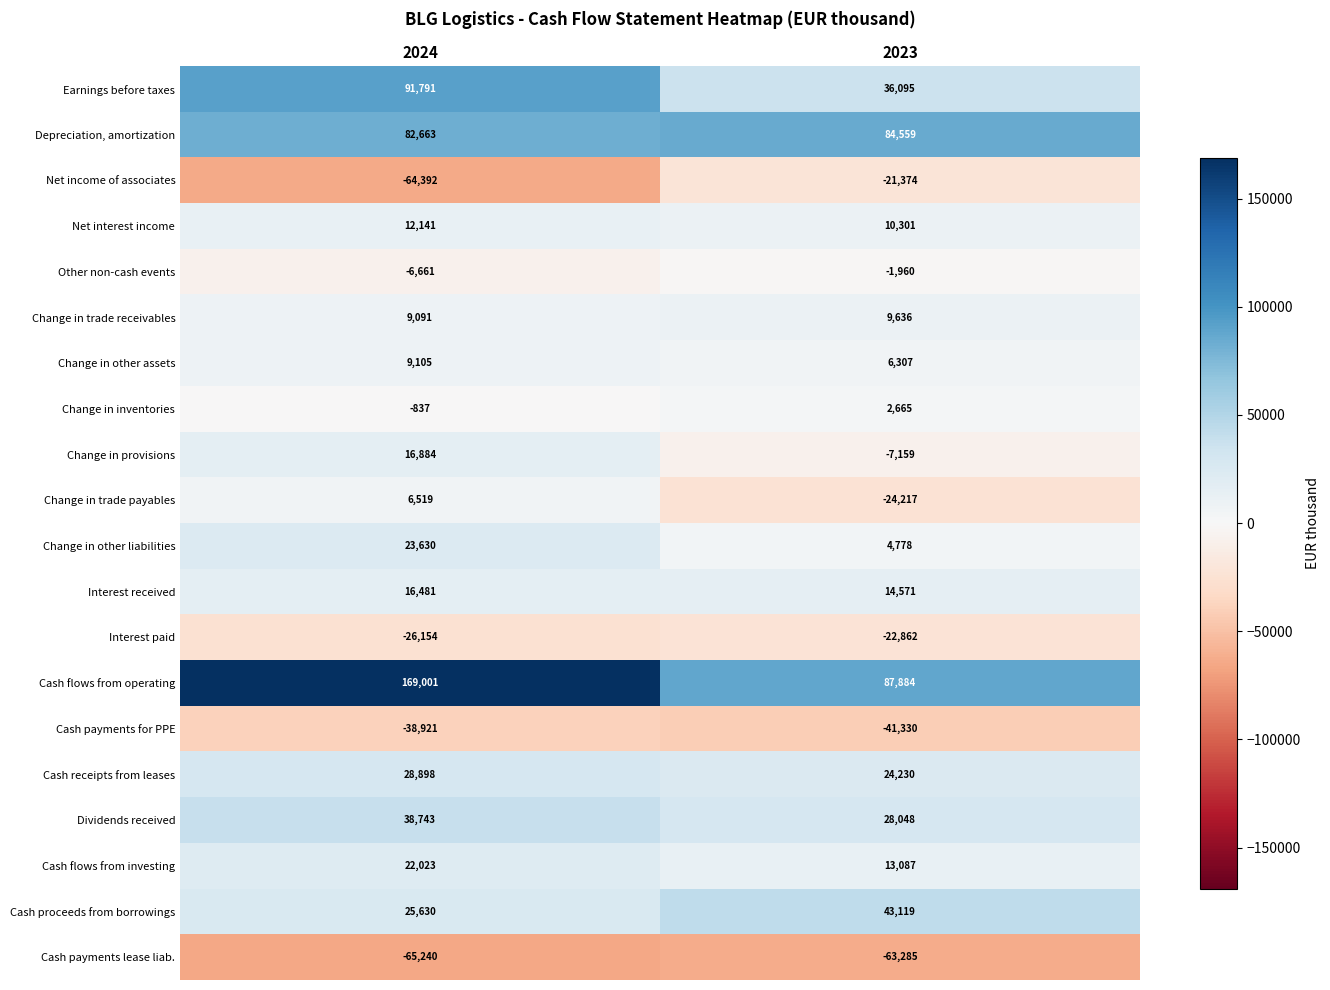

What value does the Cash flows from operating series have at 2024?

169001